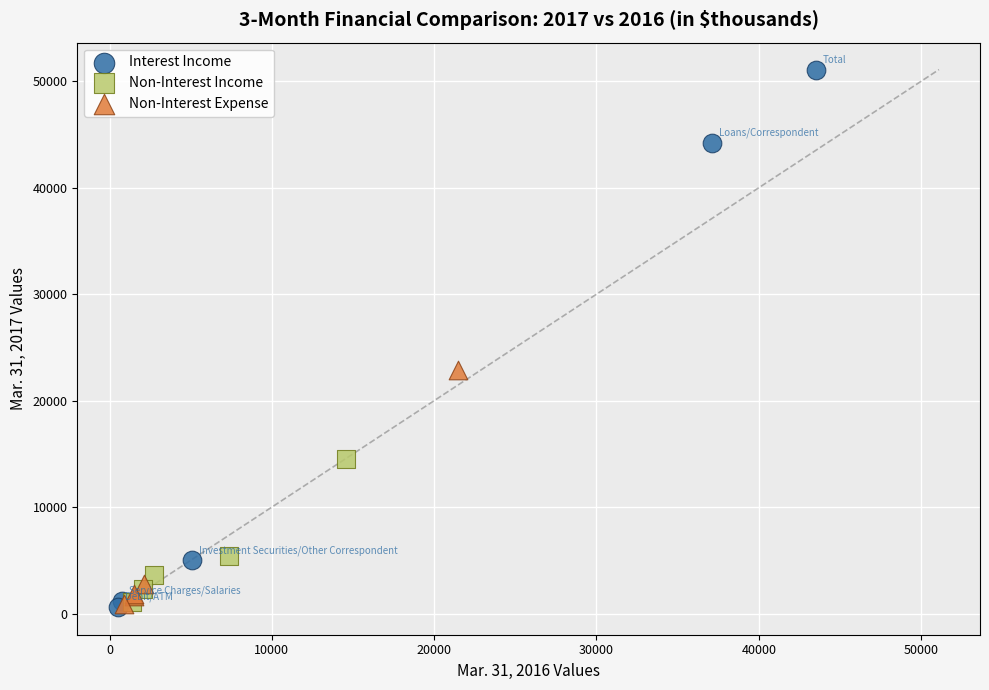

Which series contains the highest Y value?

Interest Income